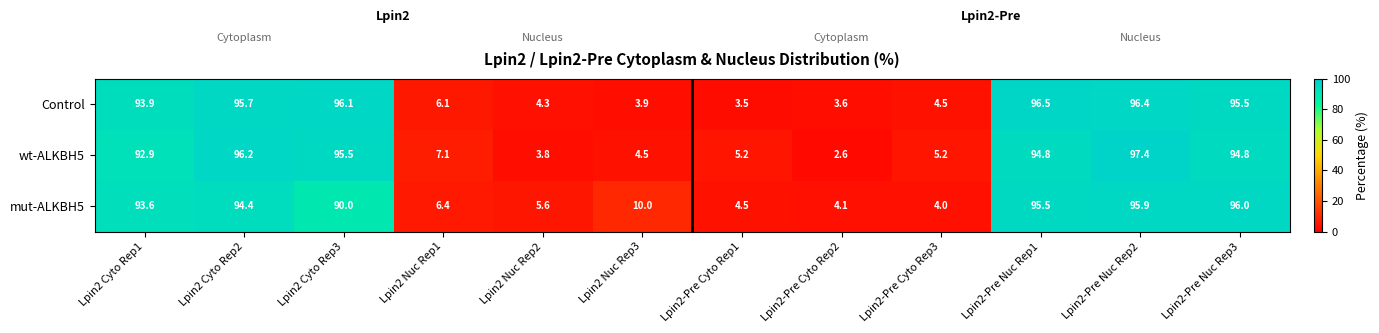

At Lpin2 Cyto Rep3, list the series in order from smallest to largest.

mut-ALKBH5, wt-ALKBH5, Control